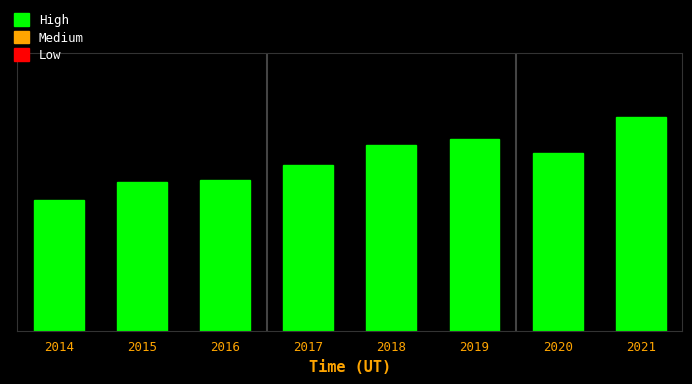

What is the sum of all values?

3292905.4